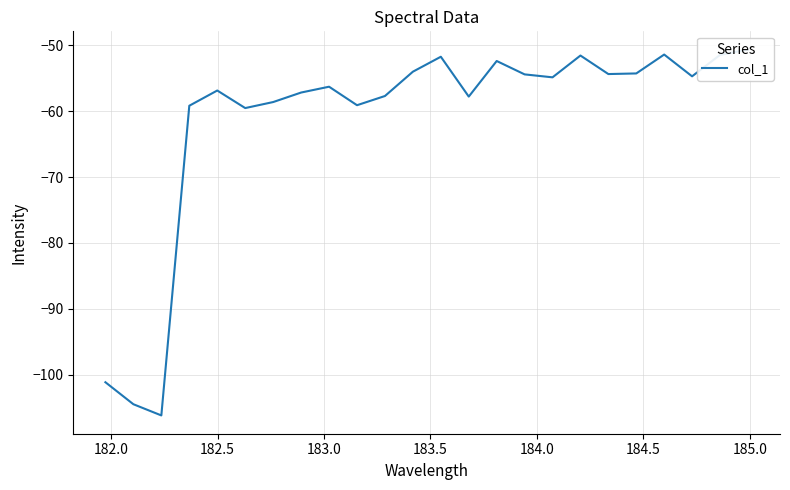

How many series are shown in this chart?

1